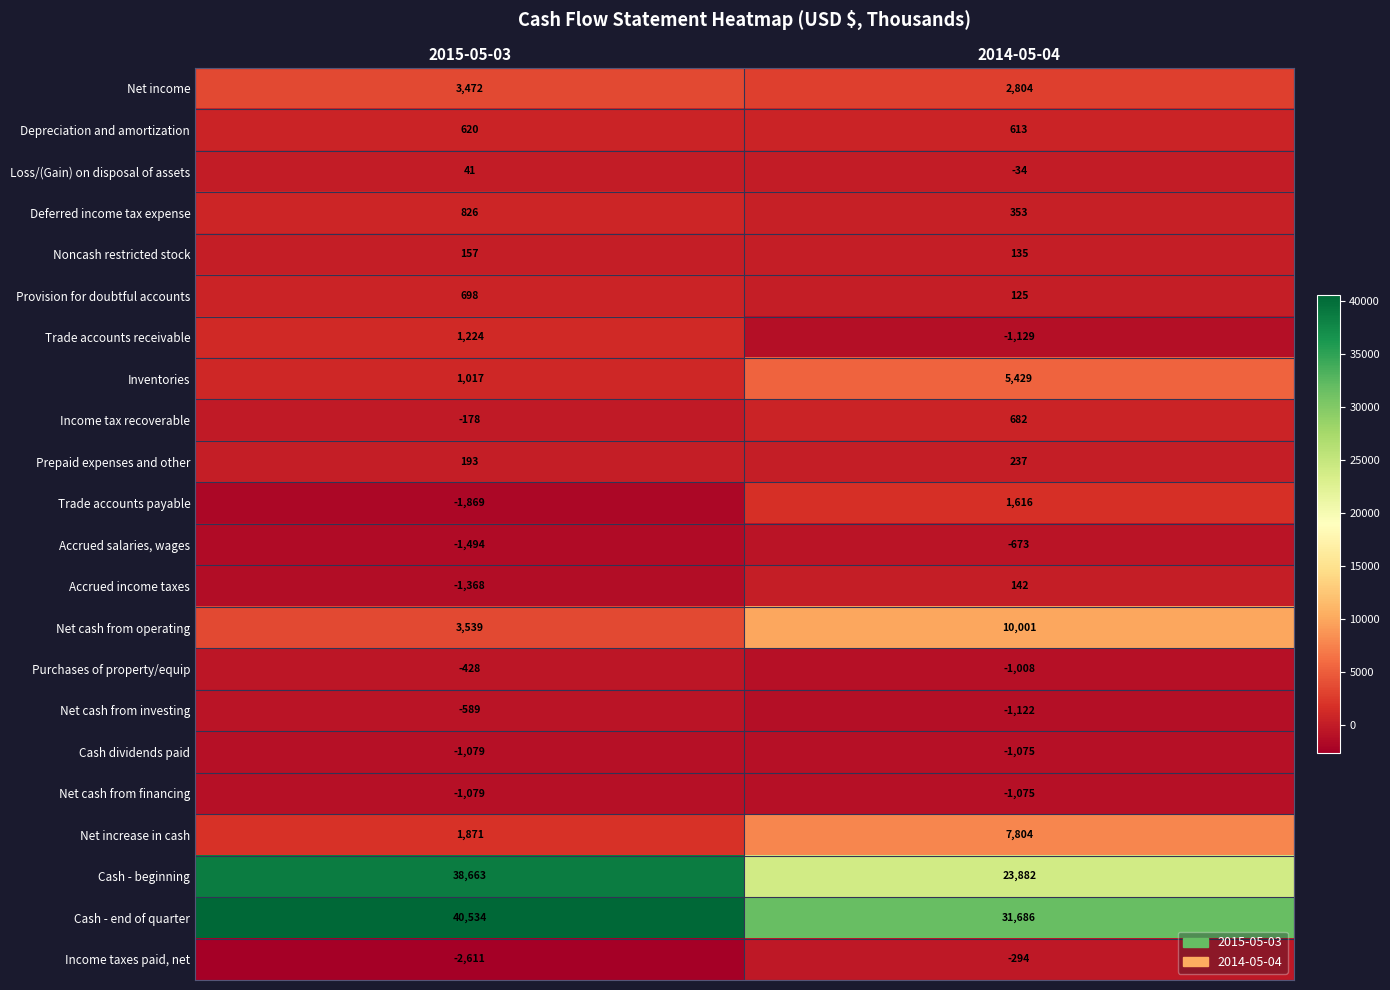

How many values in the Income taxes paid, net series are below -294?

1